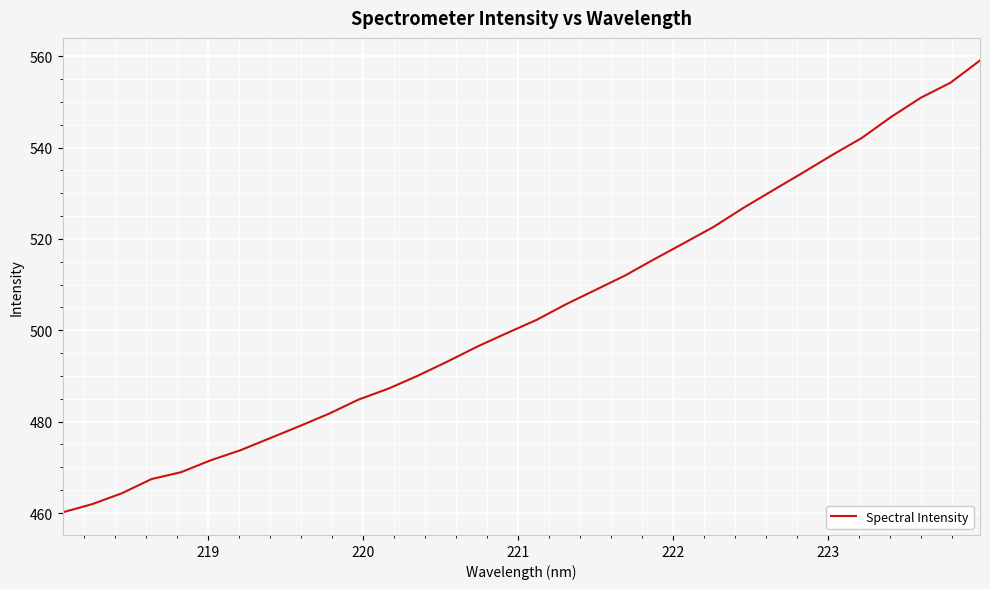

What is the difference between the maximum and minimum values?

98.9